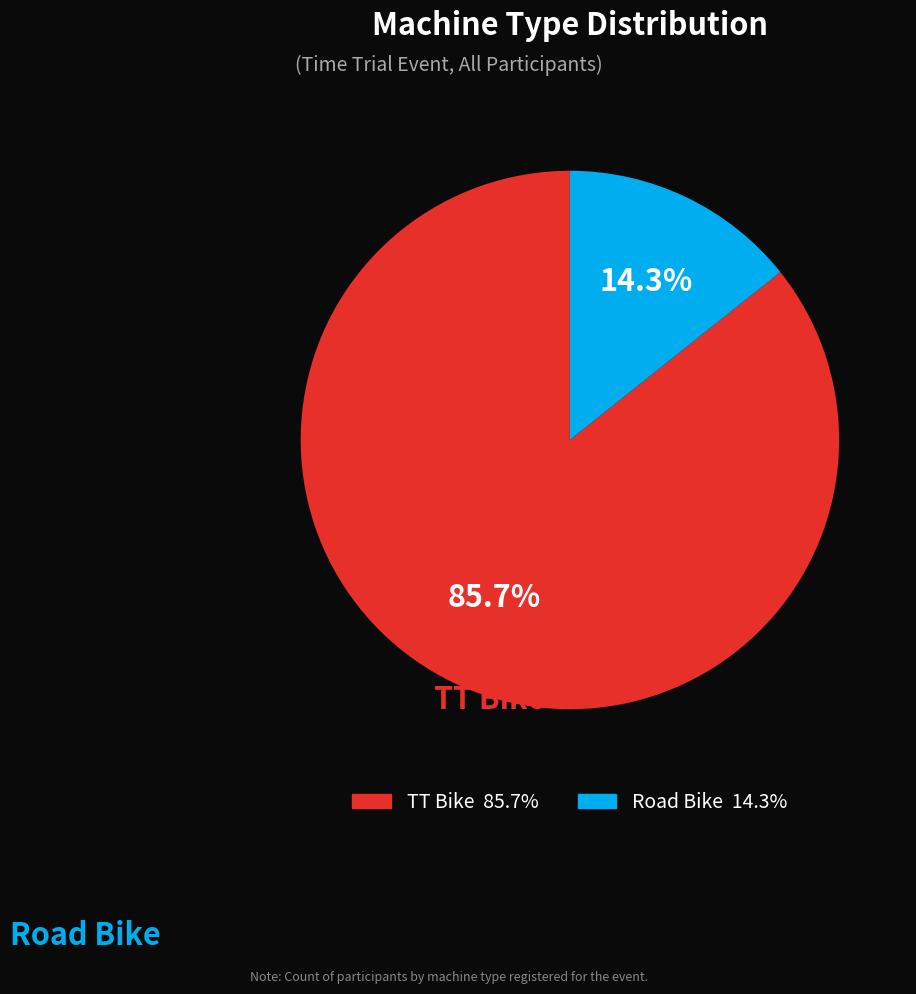

Which has a higher value, Road Bike or TT Bike?

TT Bike